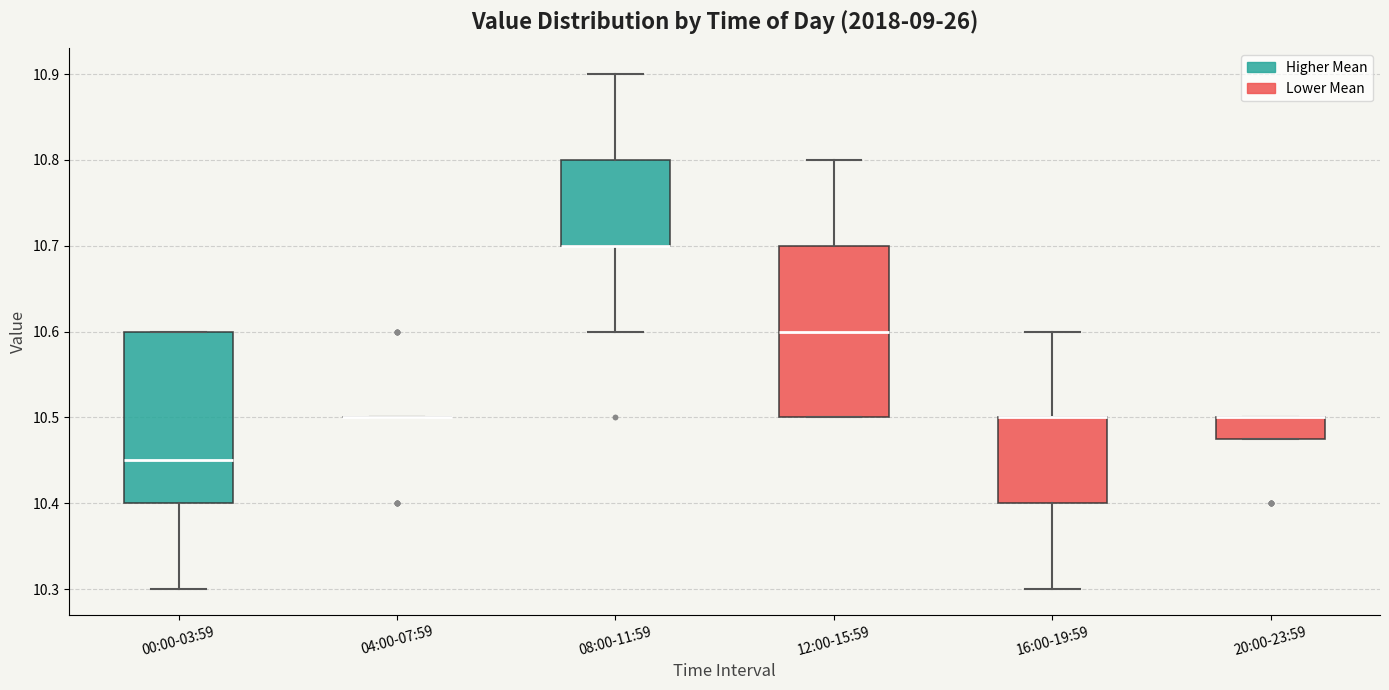

Reading left to right, read every box against the y-axis: the position of its median line, the range the box covers, and the ends of its whiskers. The values are not printed on the chart, so give them approximately, as read against the axis.

00:00-03:59: median 10.45, box 10.40 to 10.60, whiskers 10.30 to 10.60
04:00-07:59: box collapsed to a line at 10.50, whiskers 10.50 to 10.50
08:00-11:59: median 10.70 (drawn on the box's lower edge), box 10.70 to 10.80, whiskers 10.60 to 10.90
12:00-15:59: median 10.60, box 10.50 to 10.70, whiskers 10.50 to 10.80
16:00-19:59: median 10.50 (drawn on the box's upper edge), box 10.40 to 10.50, whiskers 10.30 to 10.60
20:00-23:59: median 10.50 (drawn on the box's upper edge), box 10.48 to 10.50, whiskers 10.48 to 10.50